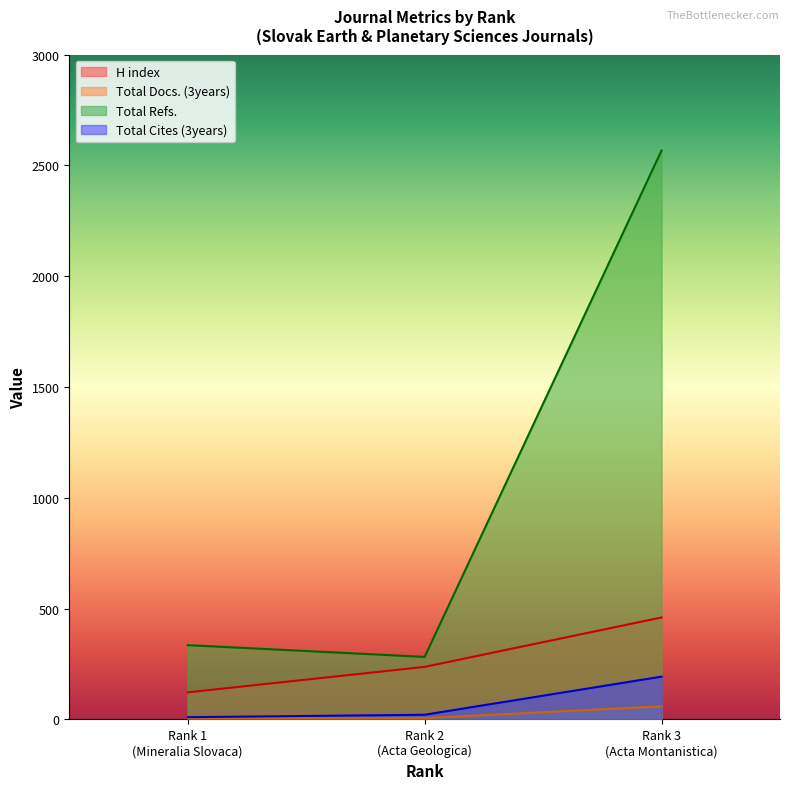

What are all the series names shown in the legend?

H index, Total Docs. (3years), Total Refs., Total Cites (3years)